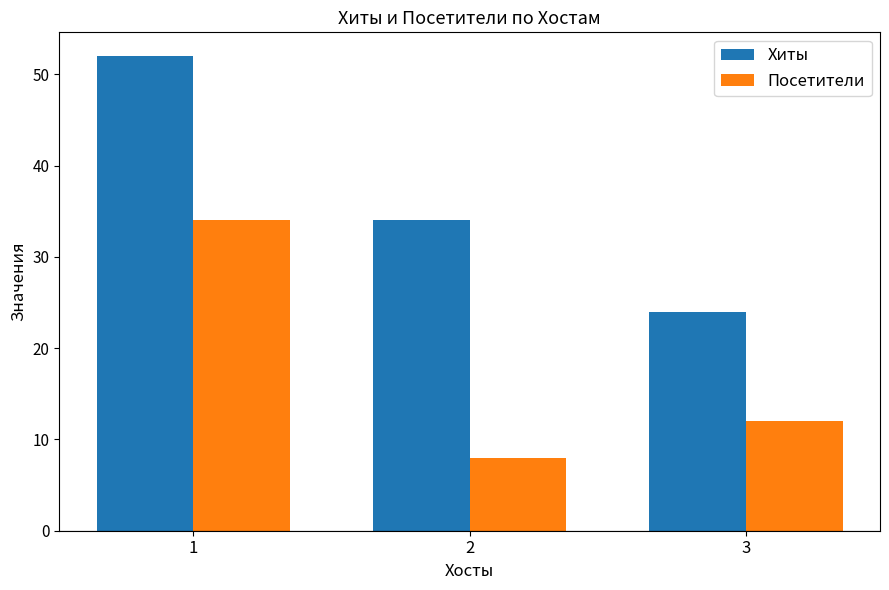

What is the smallest value displayed?

8